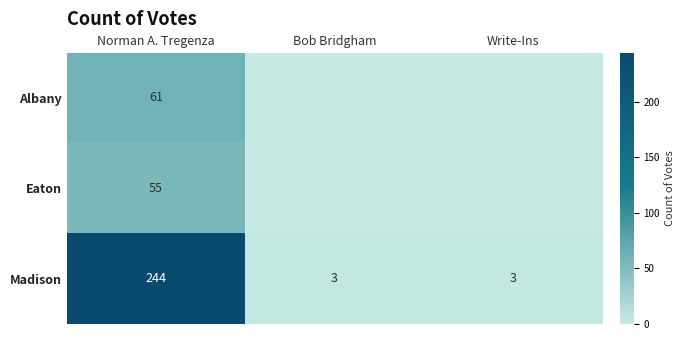

How many values in the Madison series exceed 3?

1